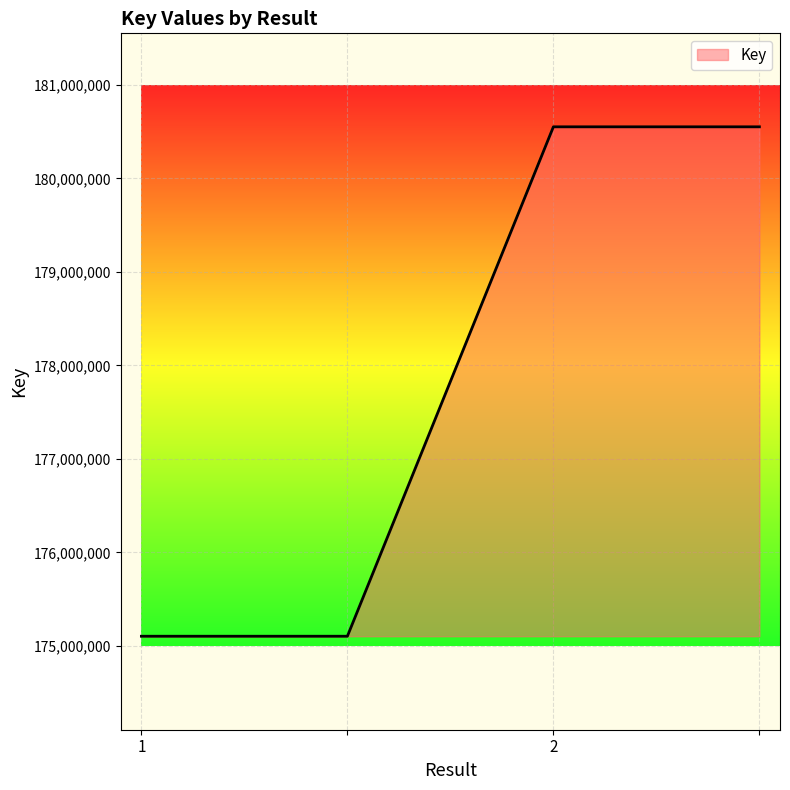

True or false: there are more than 2 points higher than both neighbors.

False